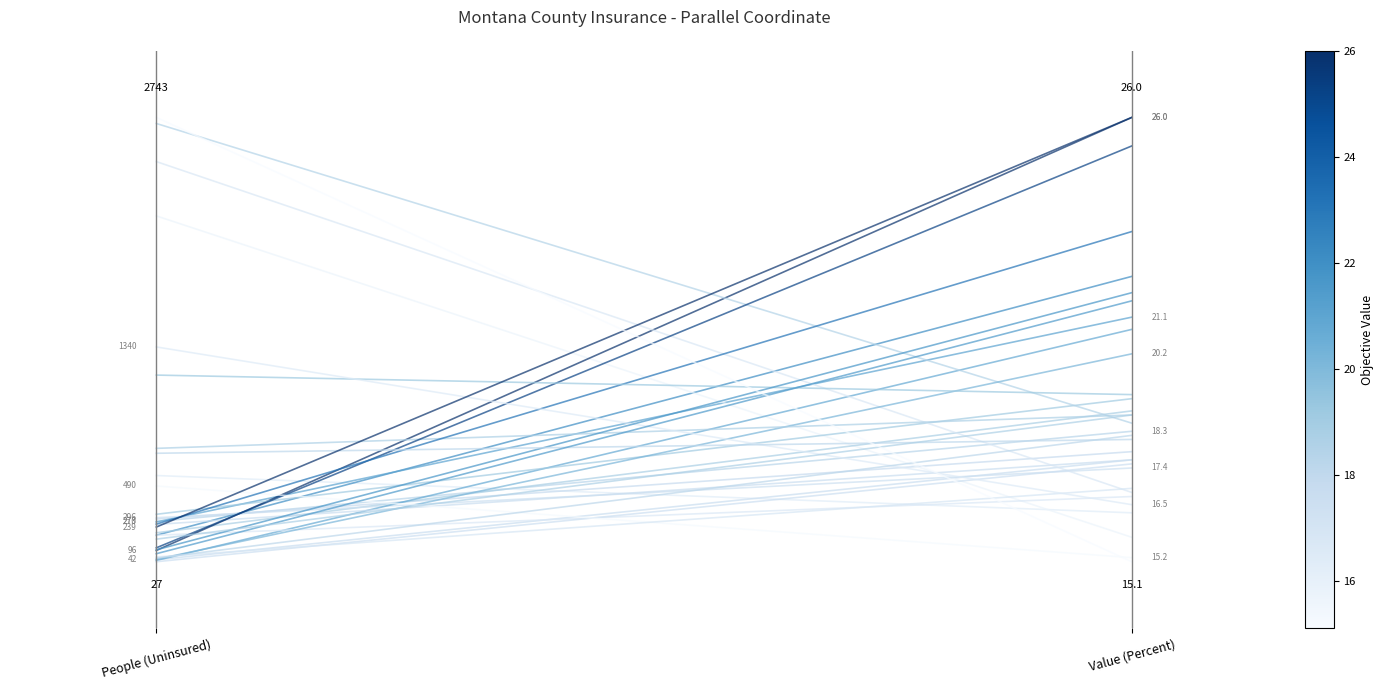

What is the label of the 1st point from the right?

Value (Percent)